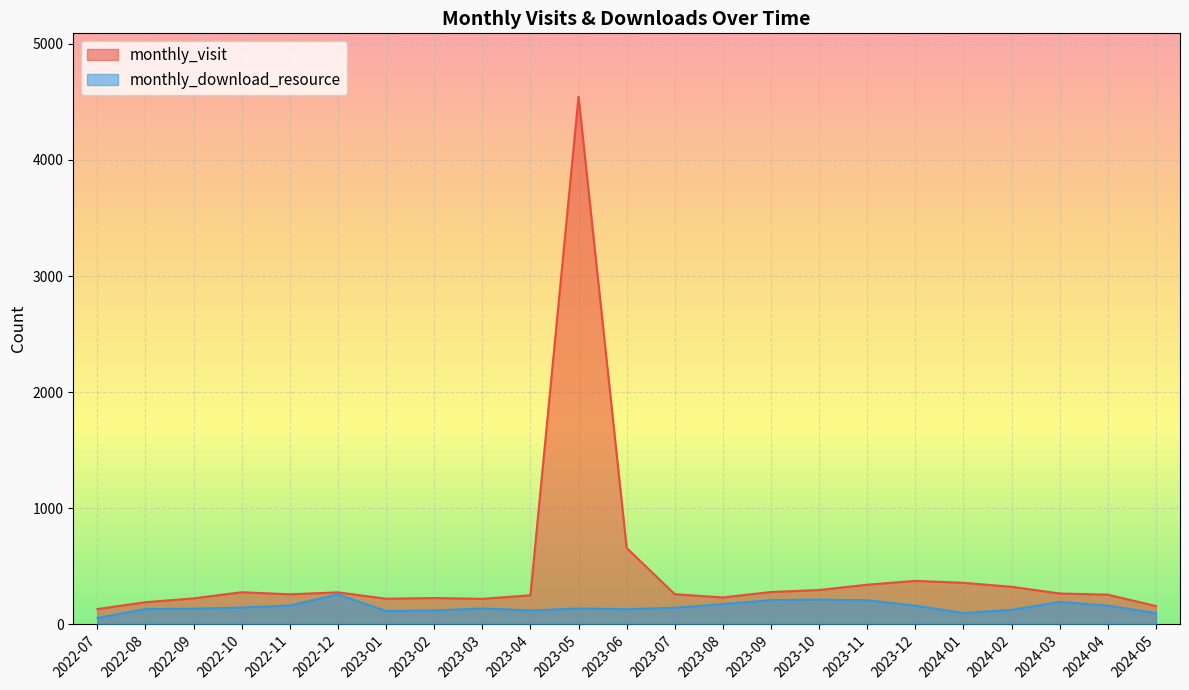

Rank the categories by monthly_visit value from lowest to highest.

2022-07, 2024-05, 2022-08, 2023-03, 2023-01, 2022-09, 2023-02, 2023-08, 2023-04, 2024-04, 2022-11, 2023-07, 2024-03, 2022-12, 2022-10, 2023-09, 2023-10, 2024-02, 2023-11, 2024-01, 2023-12, 2023-06, 2023-05